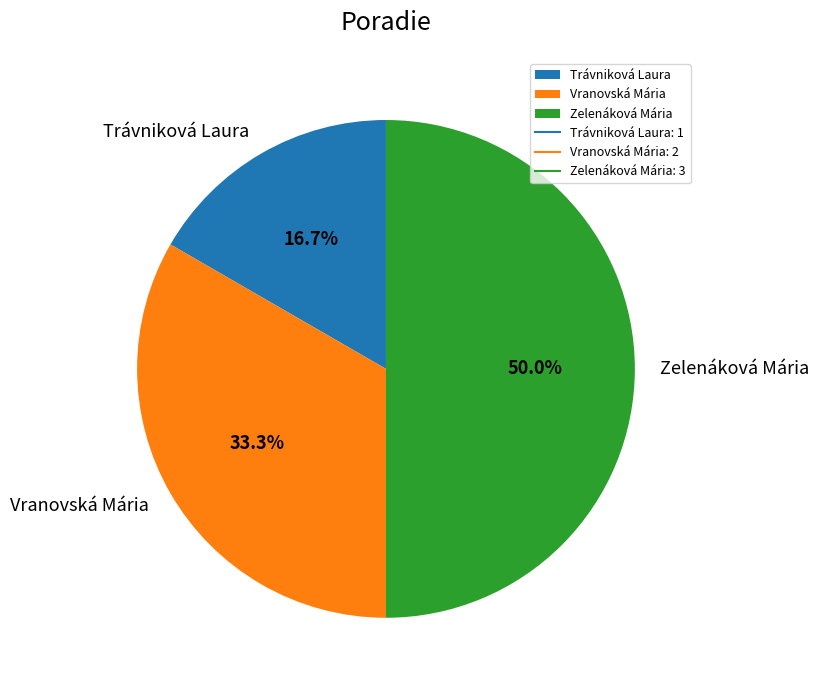

What portion of the pie excludes Trávniková Laura?

83.3%